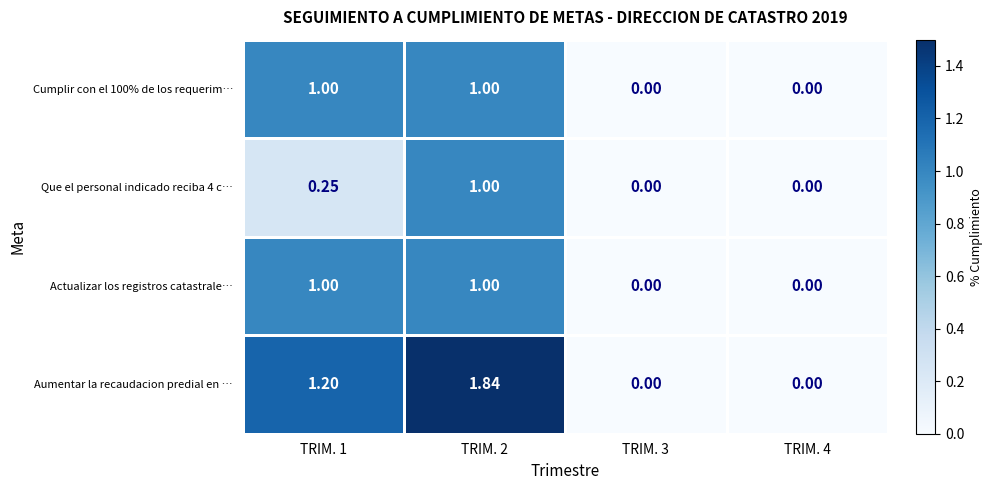

Count the number of categories in the chart.

4